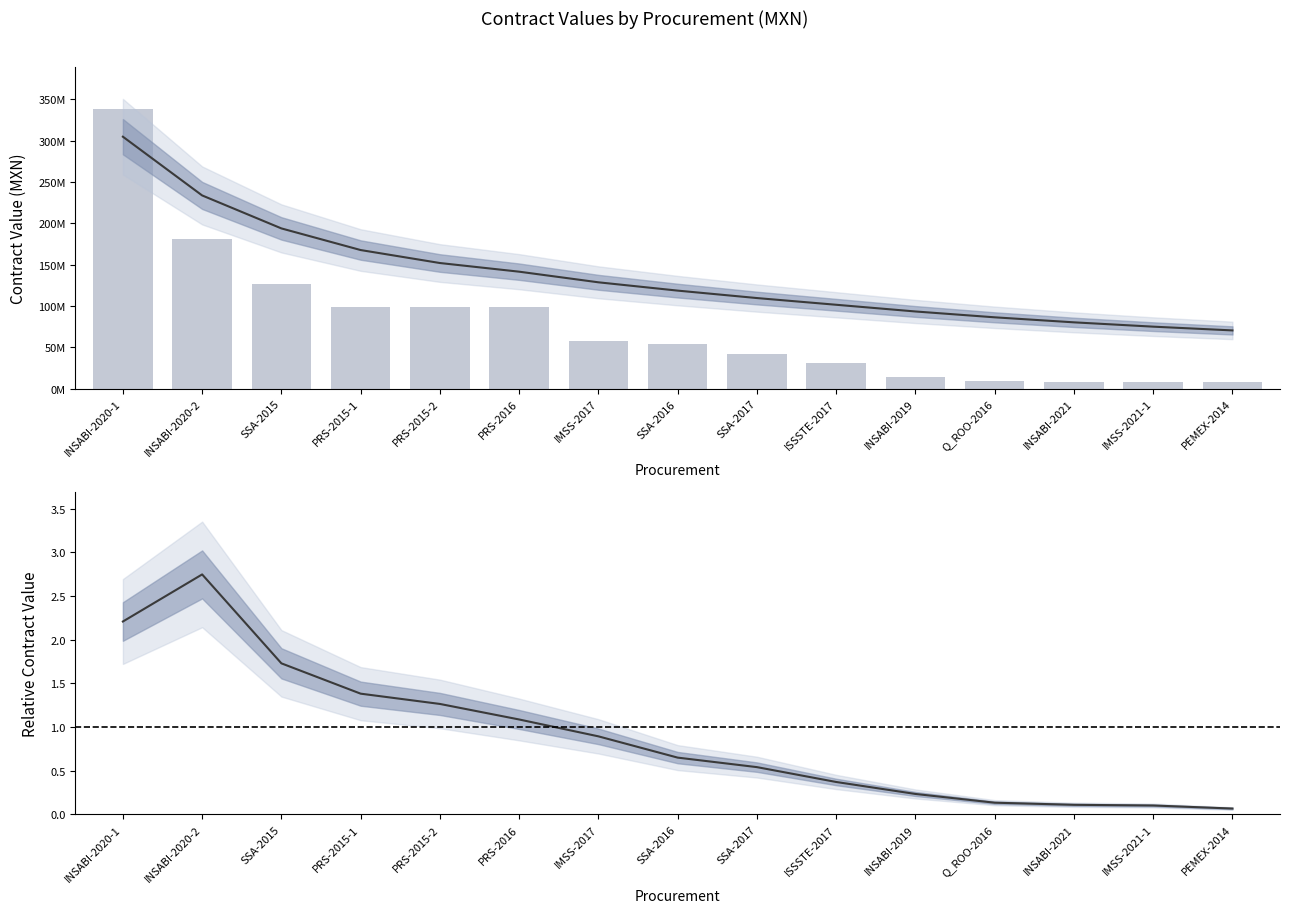

Which category has the highest value across all series?

INSABI-2020-1